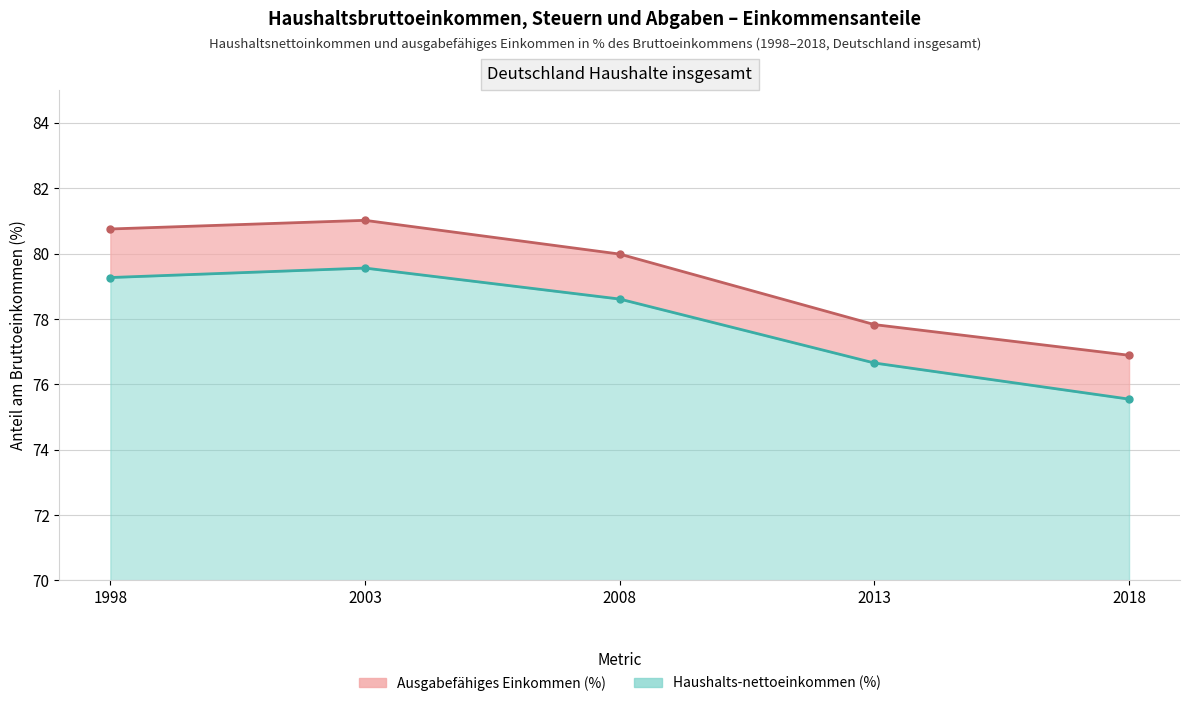

Rank the series by their maximum value, from lowest to highest.

Haushalts-nettoeinkommen (%), Ausgabefähiges Einkommen (%)